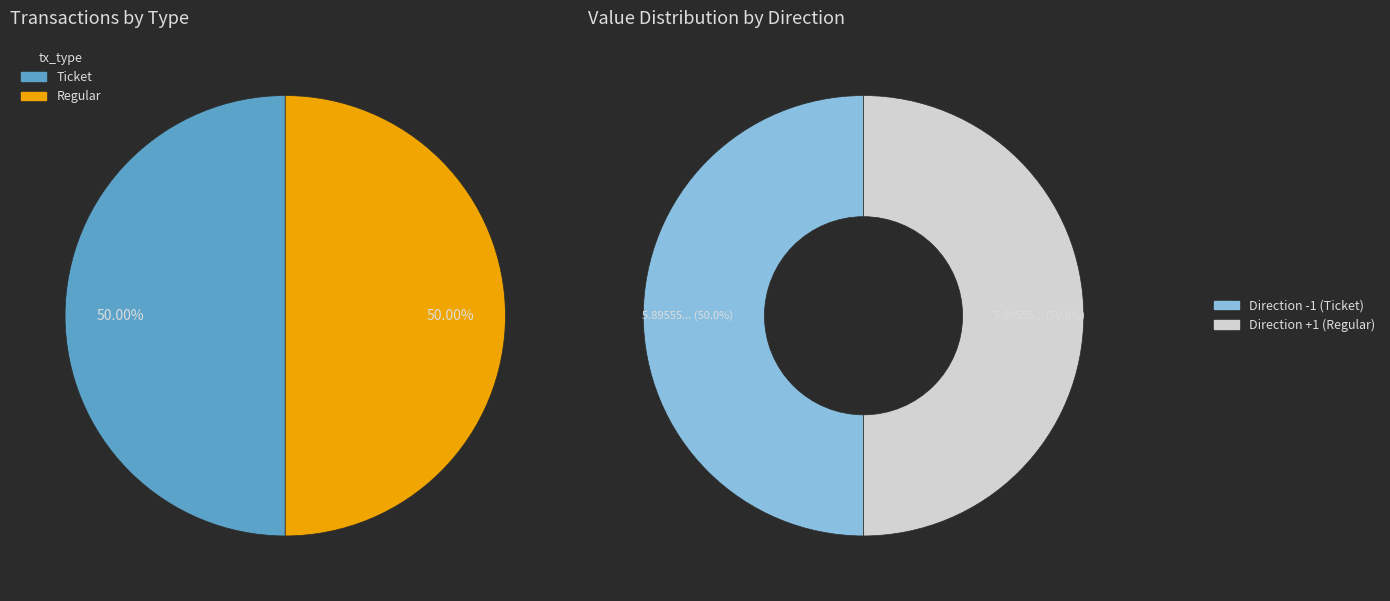

What percentage is the Ticket (io_index=1) slice, to the nearest percent?

50%